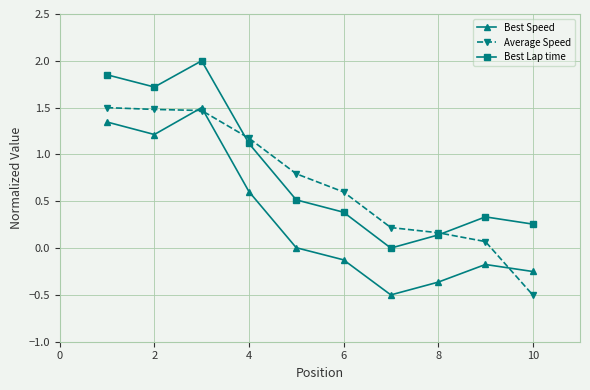

How many interior local valleys does the Best Lap time series have?

2